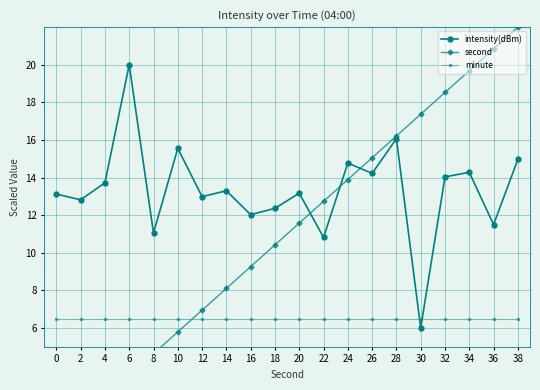

Is the value of minute at 14 greater than the value of intensity(dBm) at 22?

No